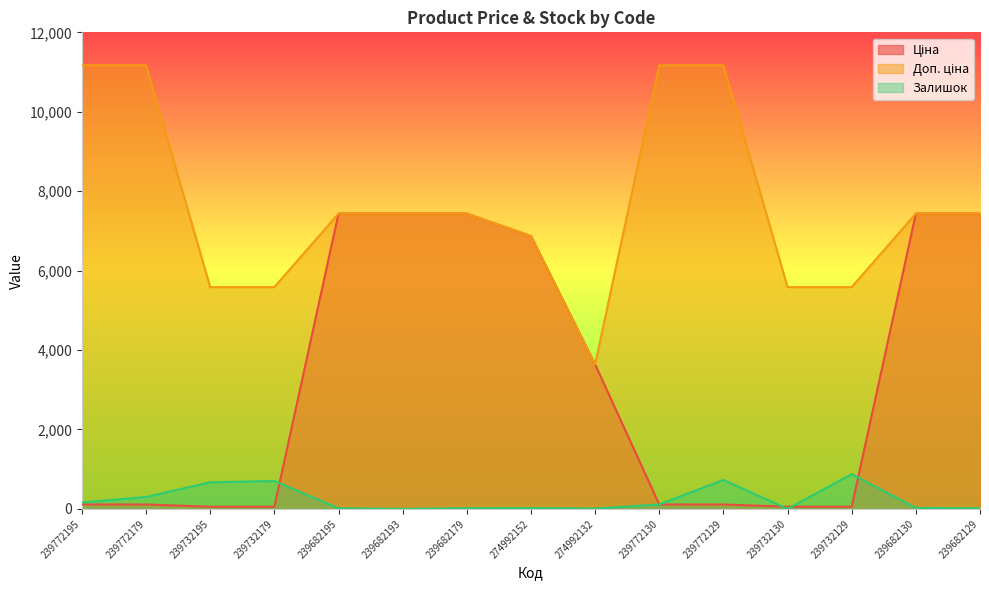

At which category does Залишок reach its first local valley?

239682193